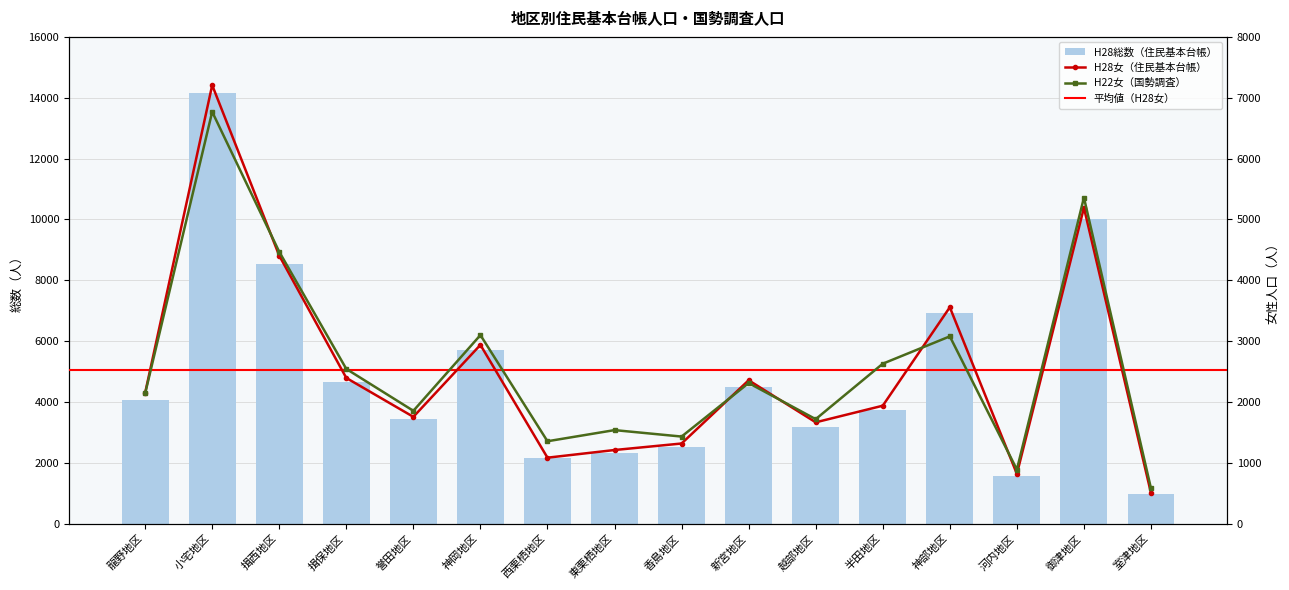

How many values in the H28女 series are below 2151?

8